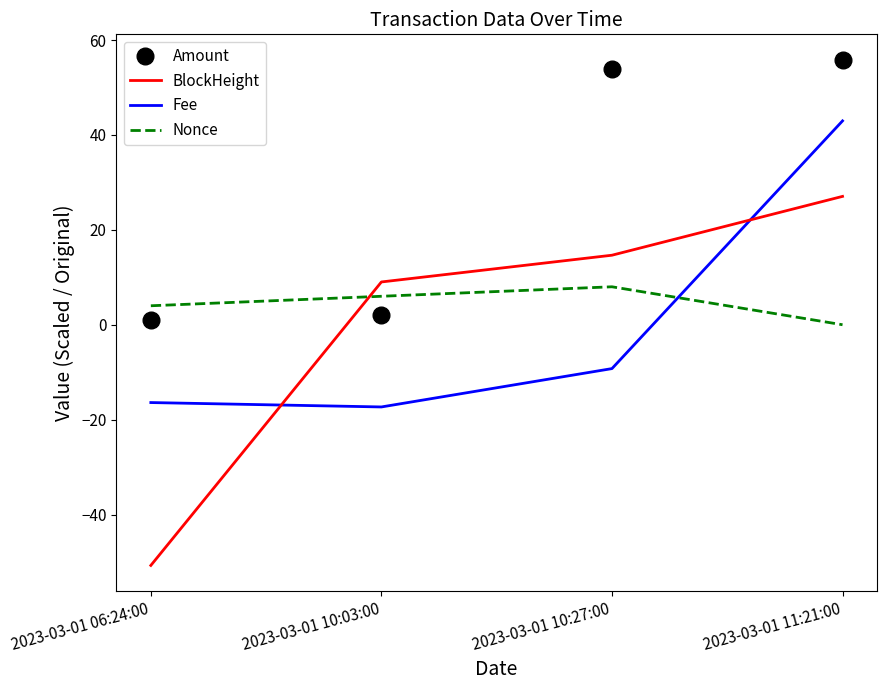

Which series has the largest total across all categories?

Amount